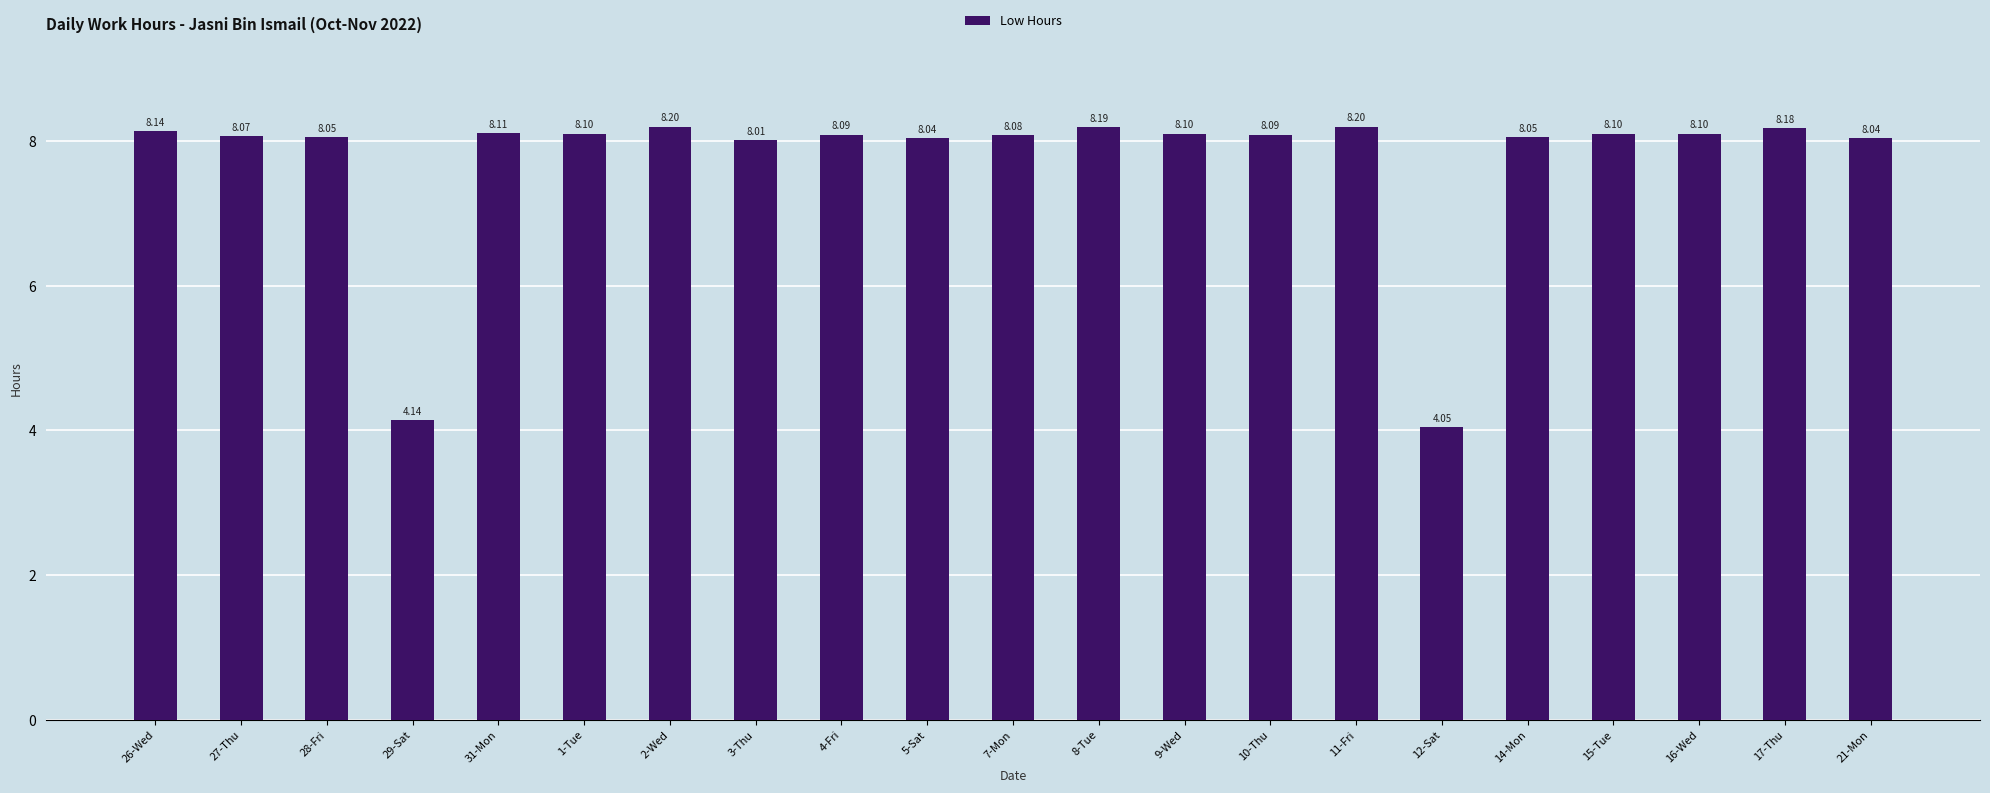

What is the sum of the values at 9-Wed and 8-Tue?

16.3